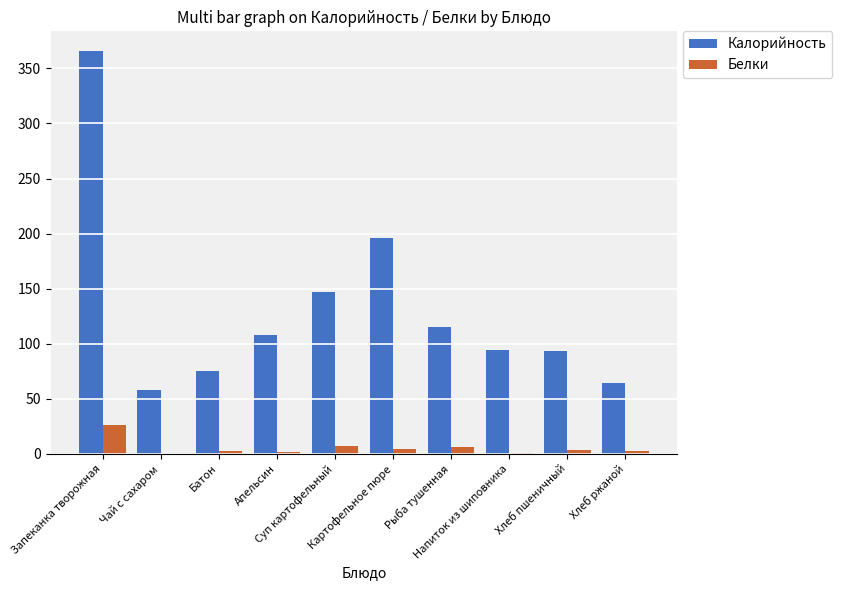

At which label does Калорийность first exceed 108?

Запеканка творожная